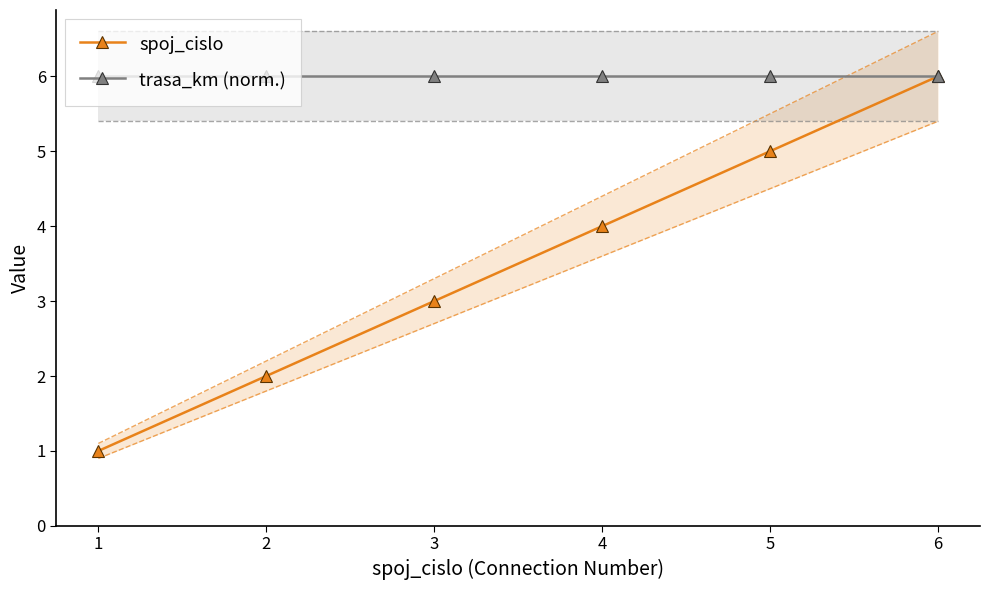

What is the difference between the spoj_cislo values at 4 and 2?

2